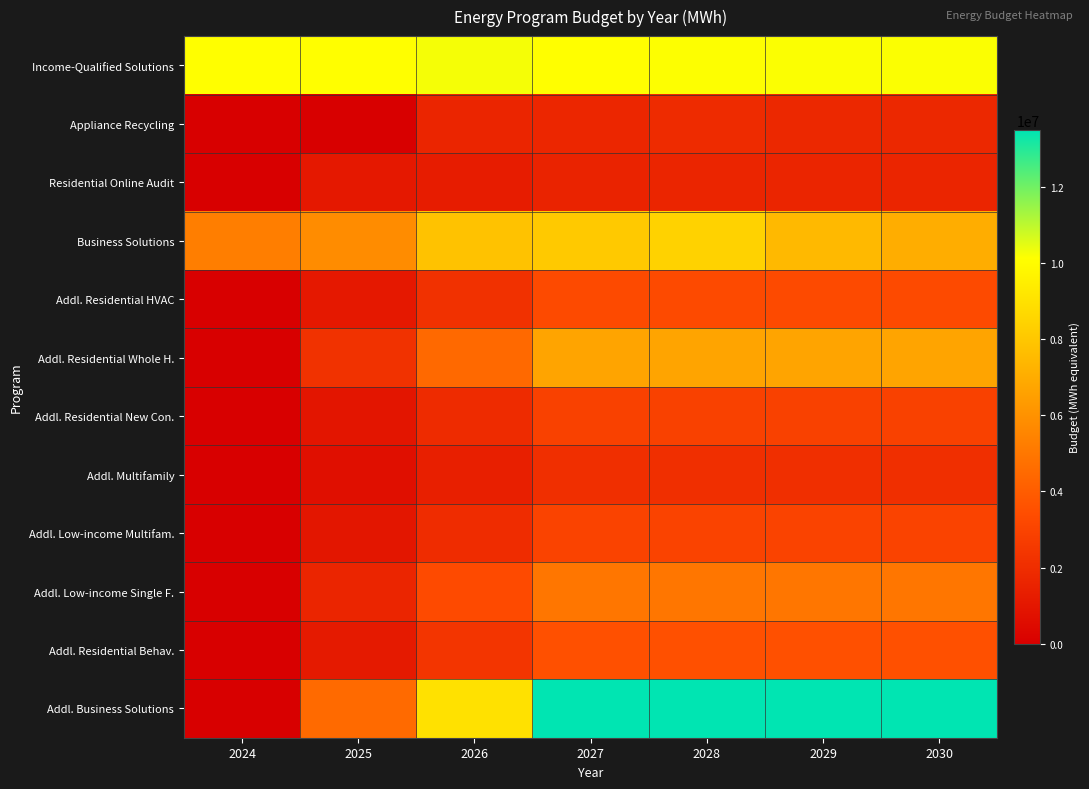

At 2030, list the series in order from smallest to largest.

Residential Online Audit, Appliance Recycling, Addl. Multifamily, Addl. Residential New Con., Addl. Low-income Multifam., Addl. Residential HVAC, Addl. Residential Behav., Addl. Low-income Single F., Addl. Residential Whole H., Business Solutions, Income-Qualified Solutions, Addl. Business Solutions